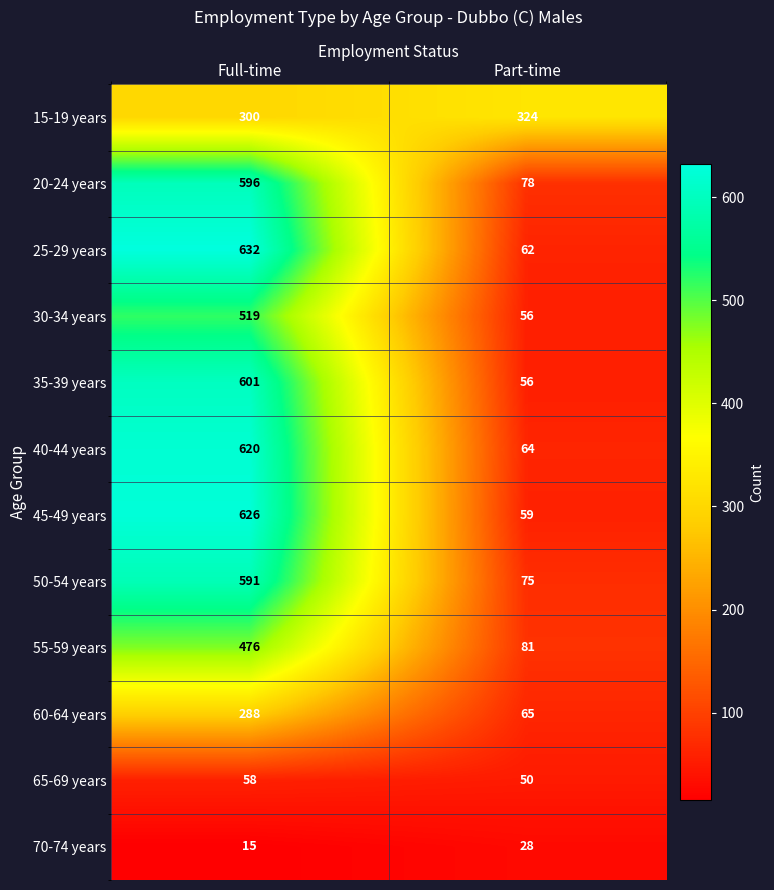

Which series has the widest spread of values?

25-29 years